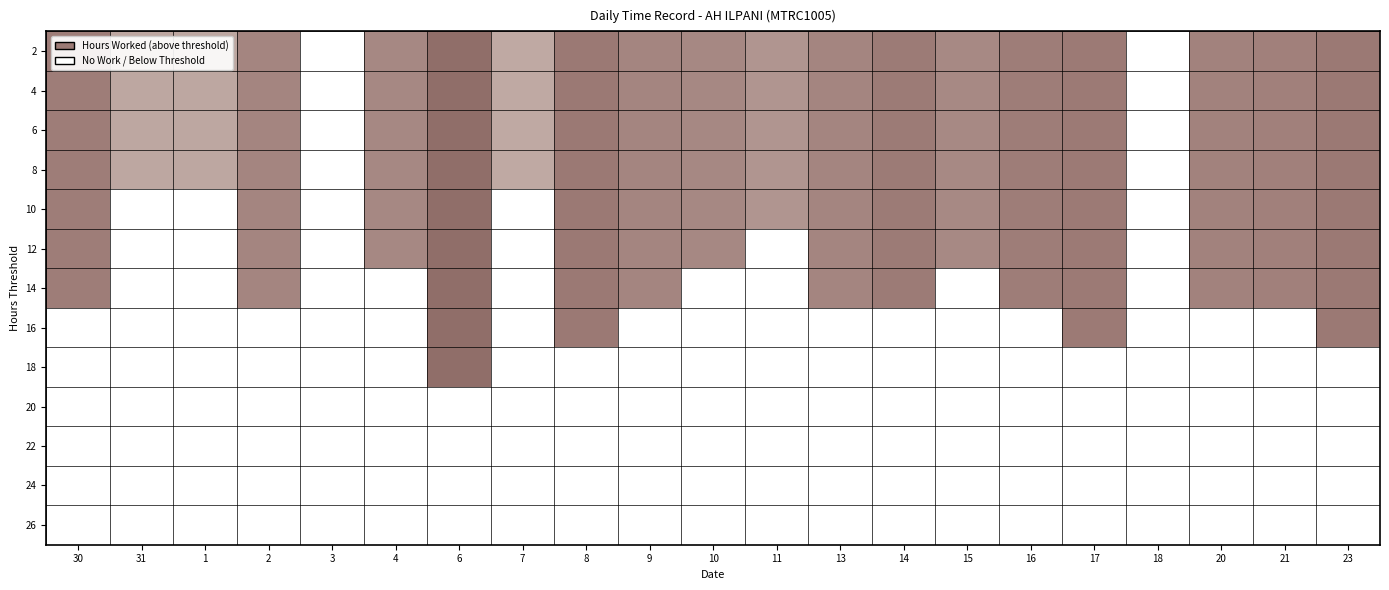

Between 7 and 8, which is larger?

8